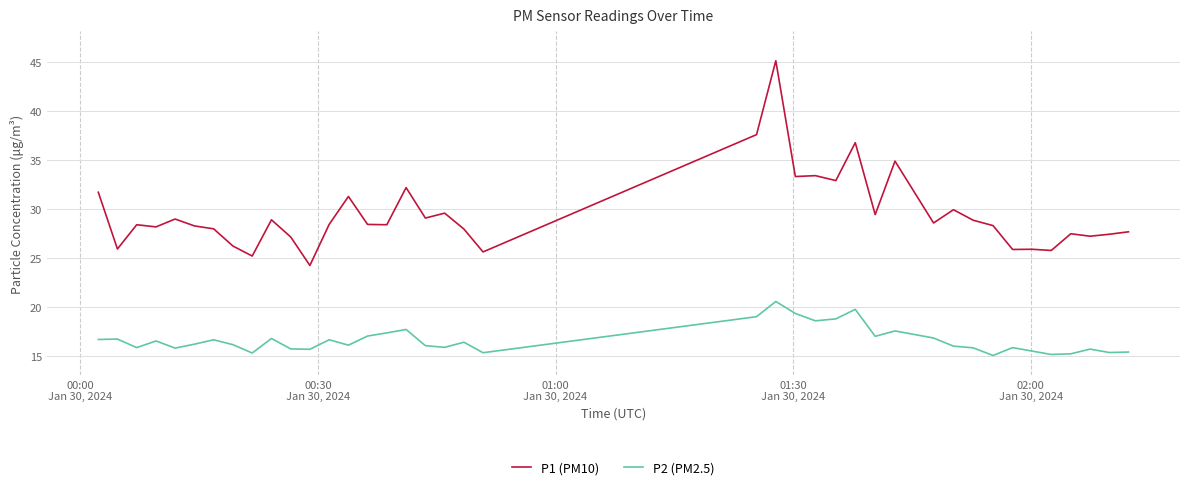

List the series in order of their overall mean, lowest first.

P2 (PM2.5), P1 (PM10)